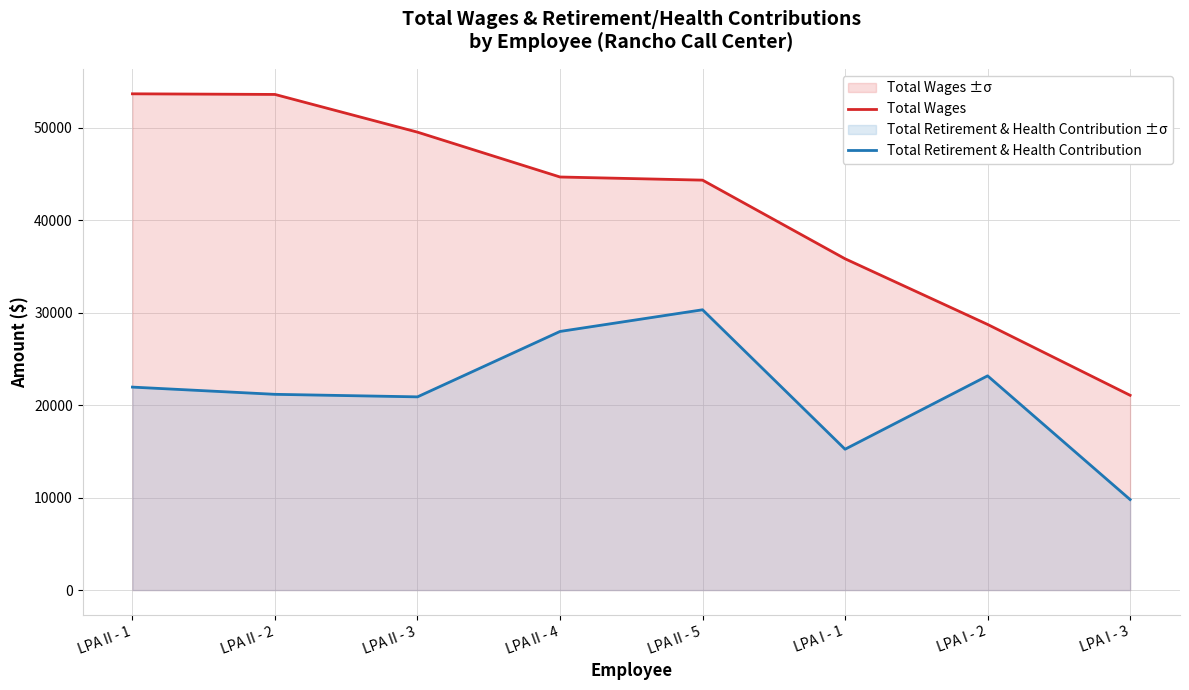

Which series has the largest range (max minus min)?

Total Wages